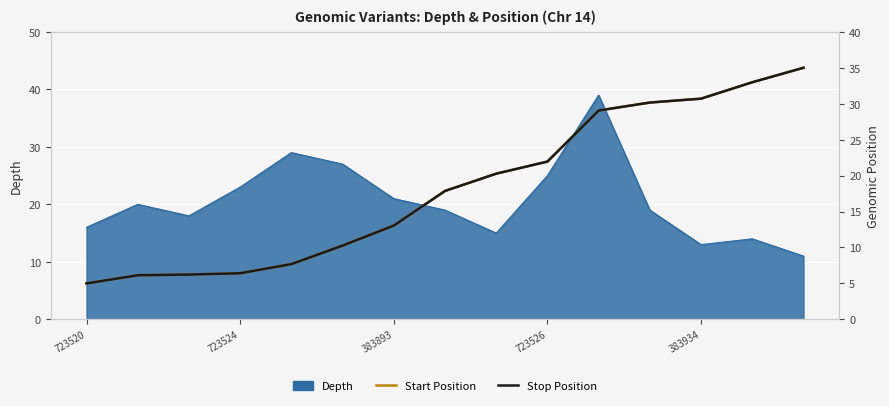

At which category does the chart reach its minimum across all series?

723520